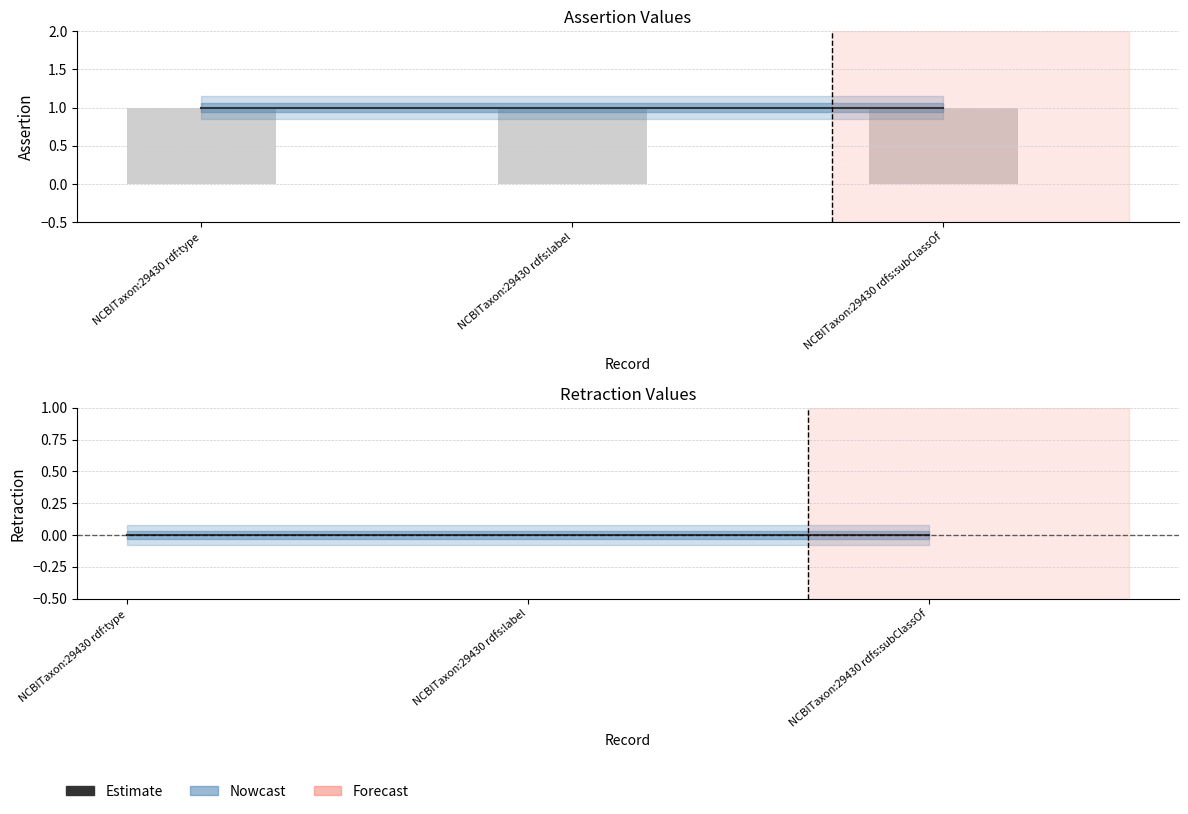

Count the number of categories in the chart.

3